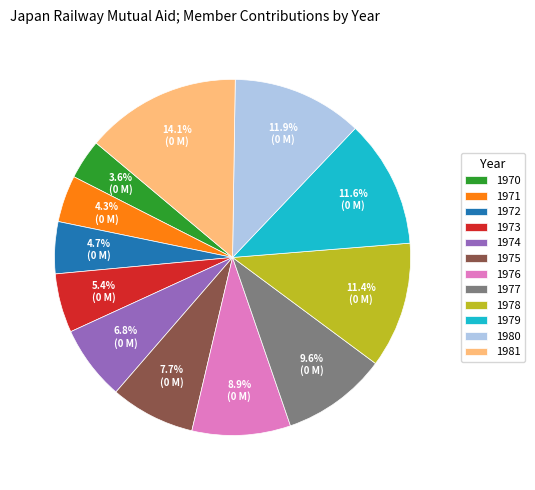

To the nearest percent, what is the average slice percentage?

8%